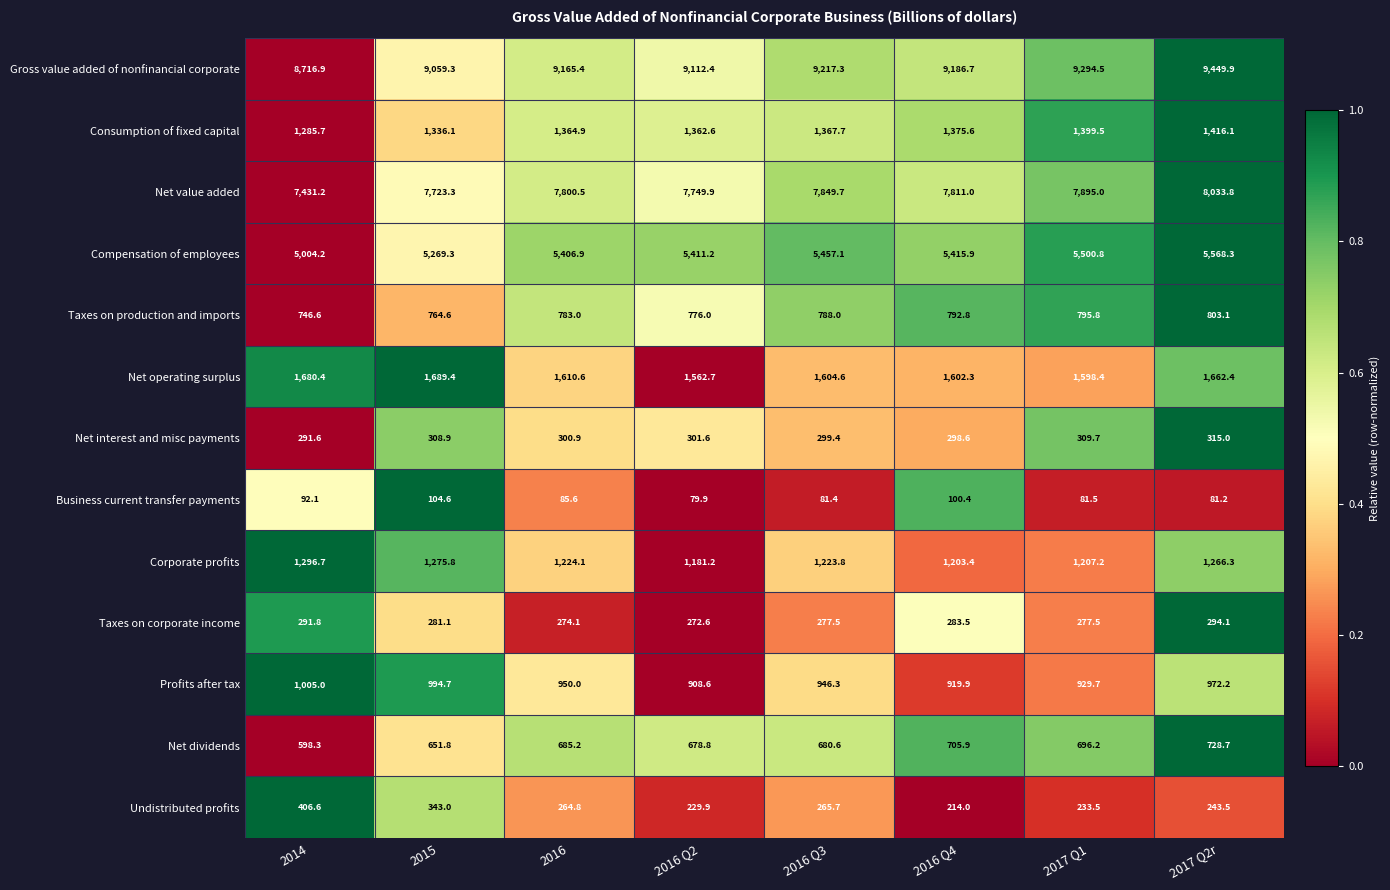

The Net dividends series shows 1161.4 at 2015. True or false?

False